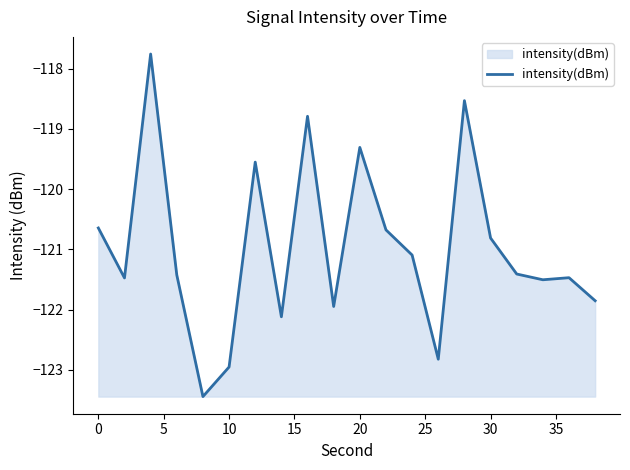

What is the difference between the maximum and minimum values?

5.7